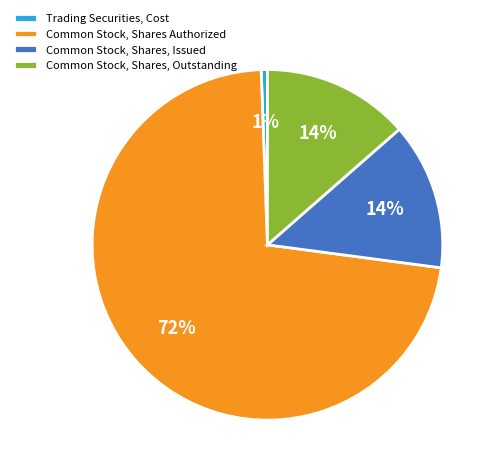

To the nearest percent, what is the average slice percentage?

25%